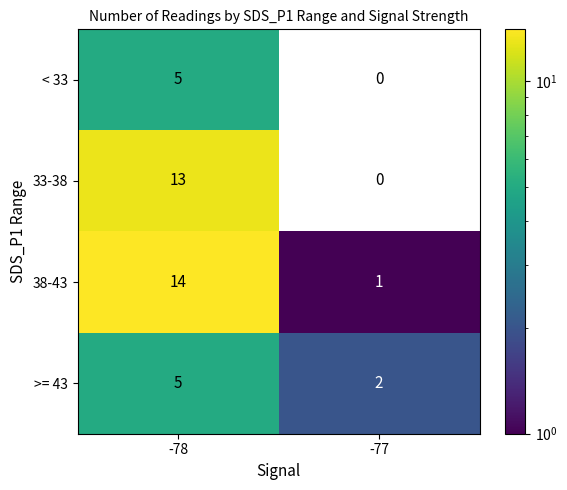

The < 33 series shows 7 at -78. True or false?

False